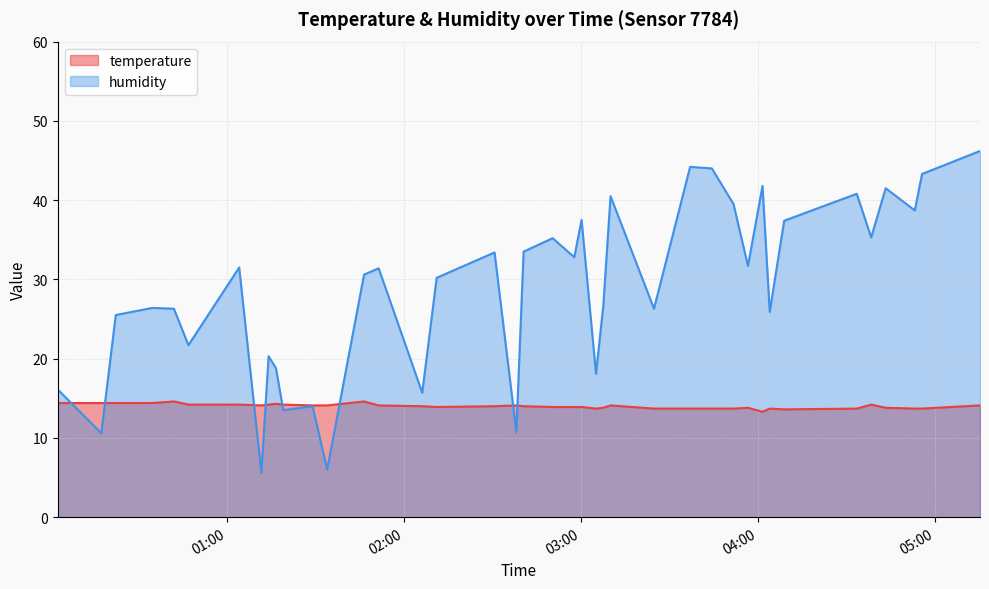

What position from the left is 2023-05-21T03:00:13?

23